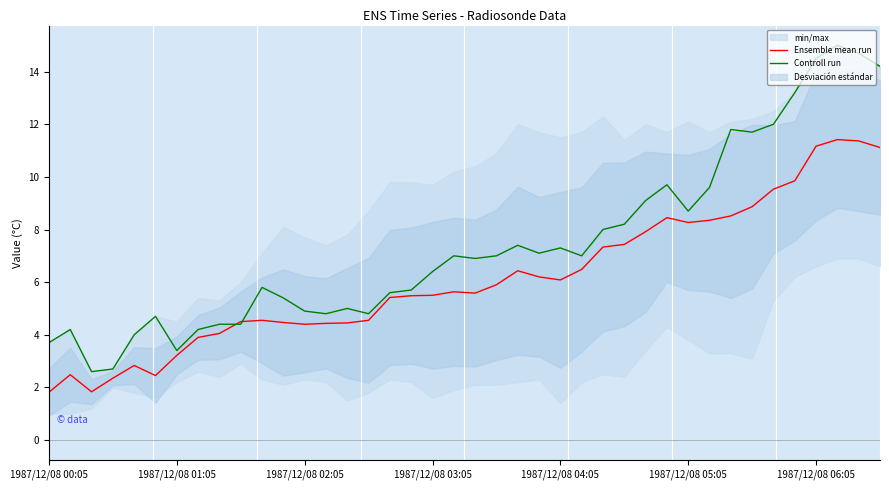

Read the Controll run value at 1987/12/08 06:05.

14.5